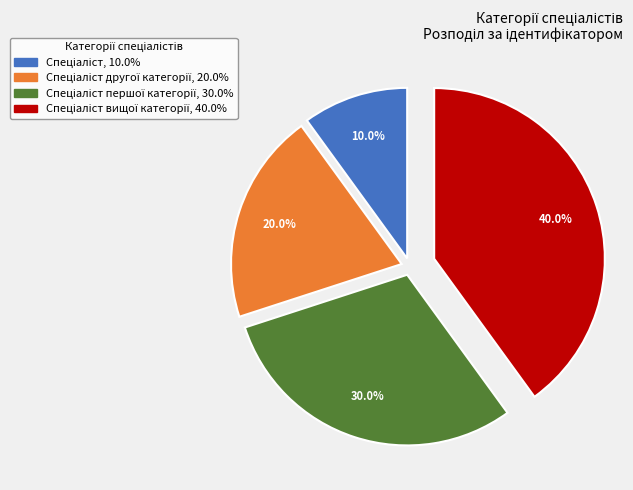

Count the number of slices in the pie.

4